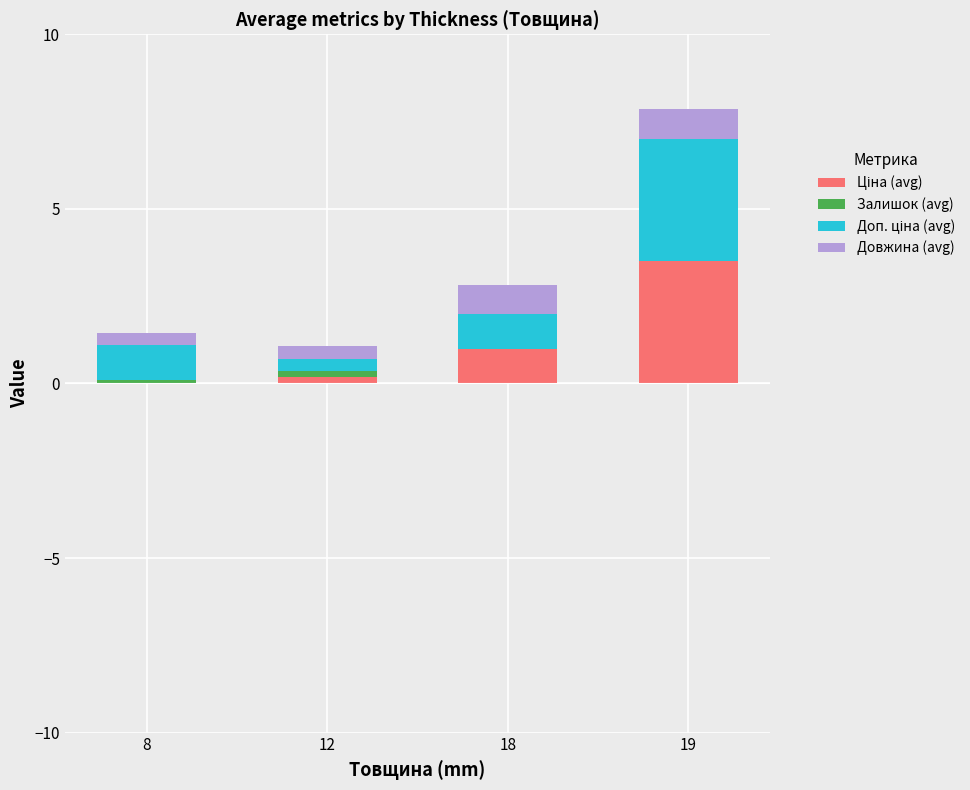

At which category is the sum across all series the highest?

19